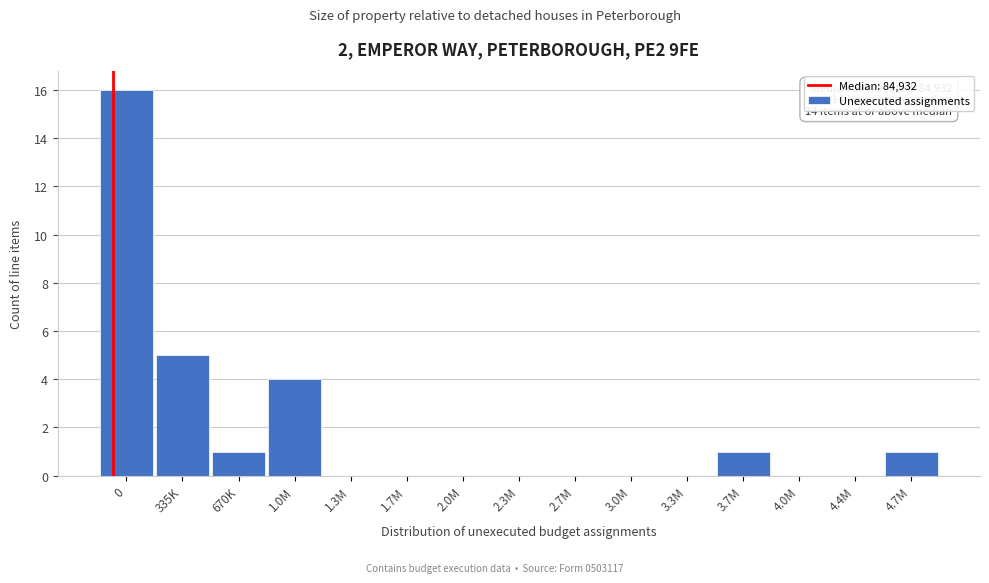

Reading right to left, extract all data points from this chart.

4.7M=1	4.4M=0	4.0M=0	3.7M=1	3.3M=0	3.0M=0	2.7M=0	2.3M=0	2.0M=0	1.7M=0	1.3M=0	1.0M=4	670K=1	335K=5	0=16